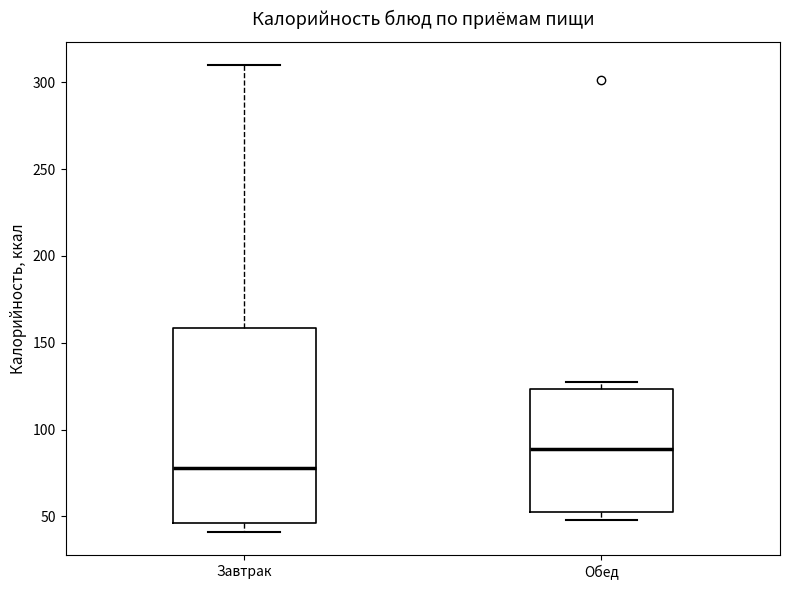

Which box has the highest median line?

Обед